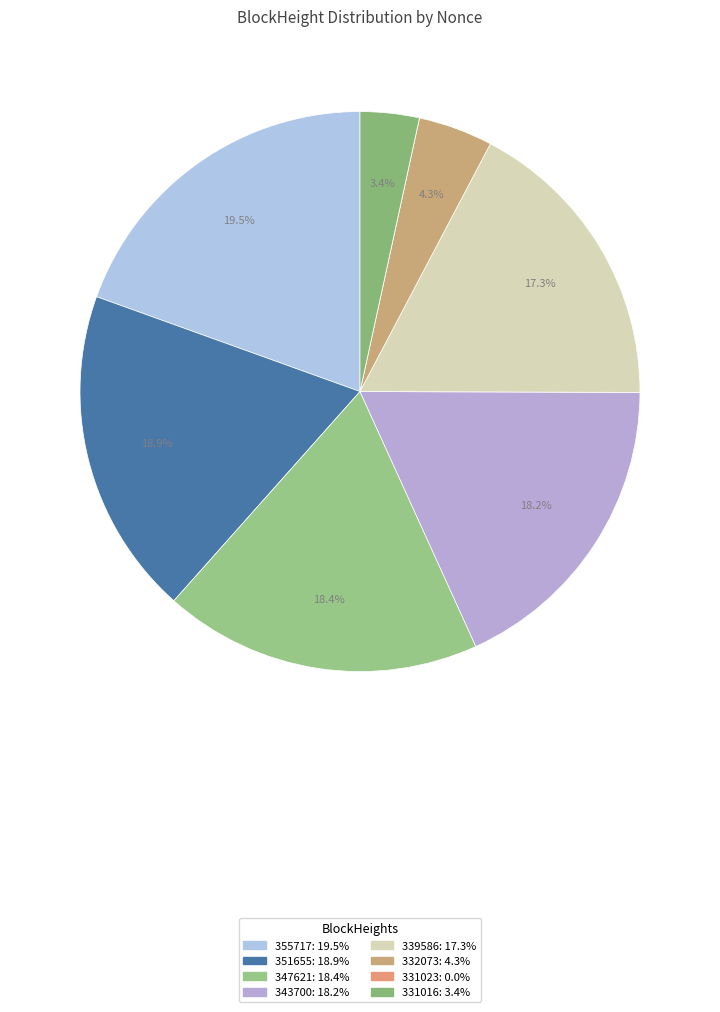

Does 343700 account for over 50% of the chart?

No